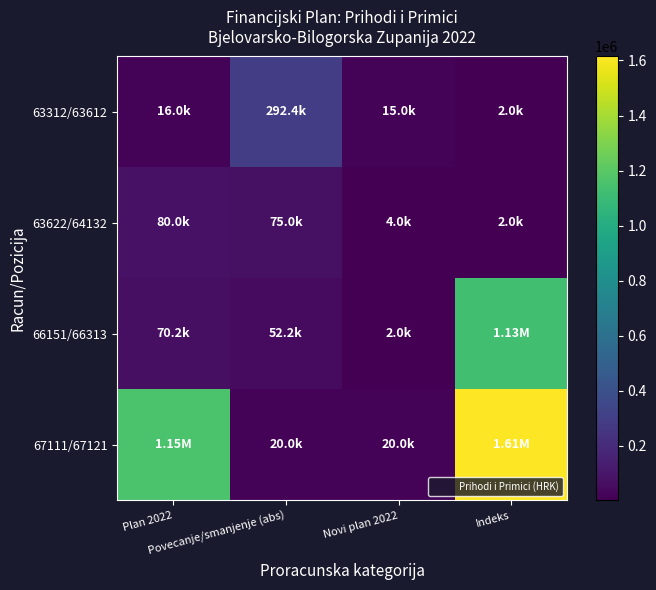

What is the difference between the highest and lowest values at Plan 2022?

1138726.2